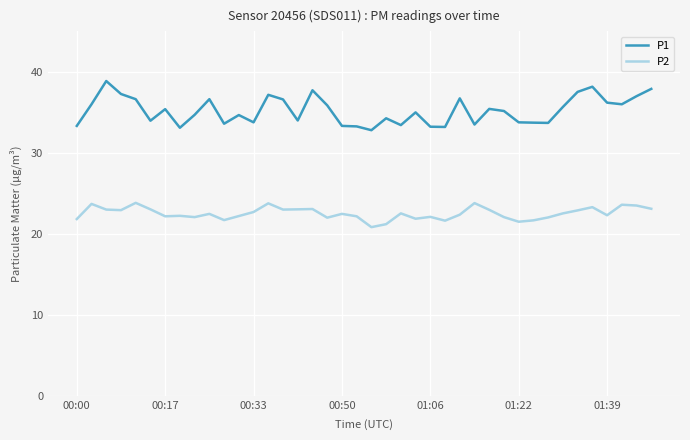

How many distinct data groups are displayed?

2